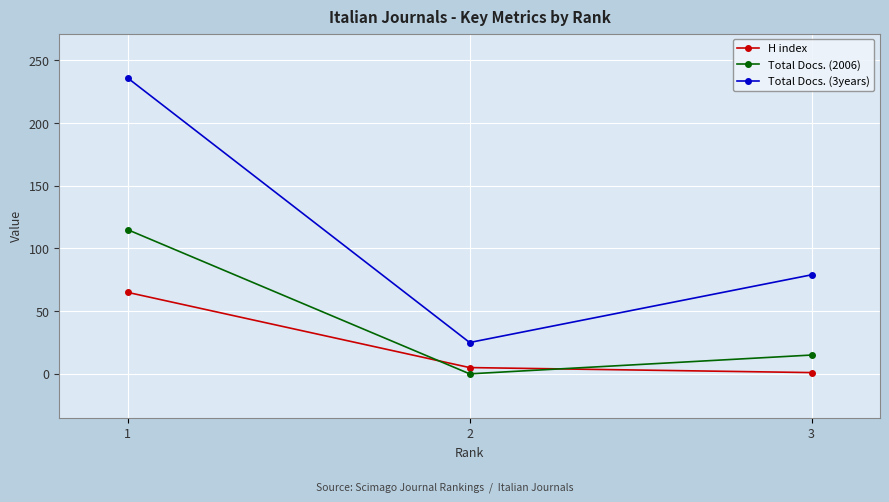

Reading left to right, list all the values displayed in this chart.

H index: 65	5	1
Total Docs. (2006): 115	0	15
Total Docs. (3years): 236	25	79